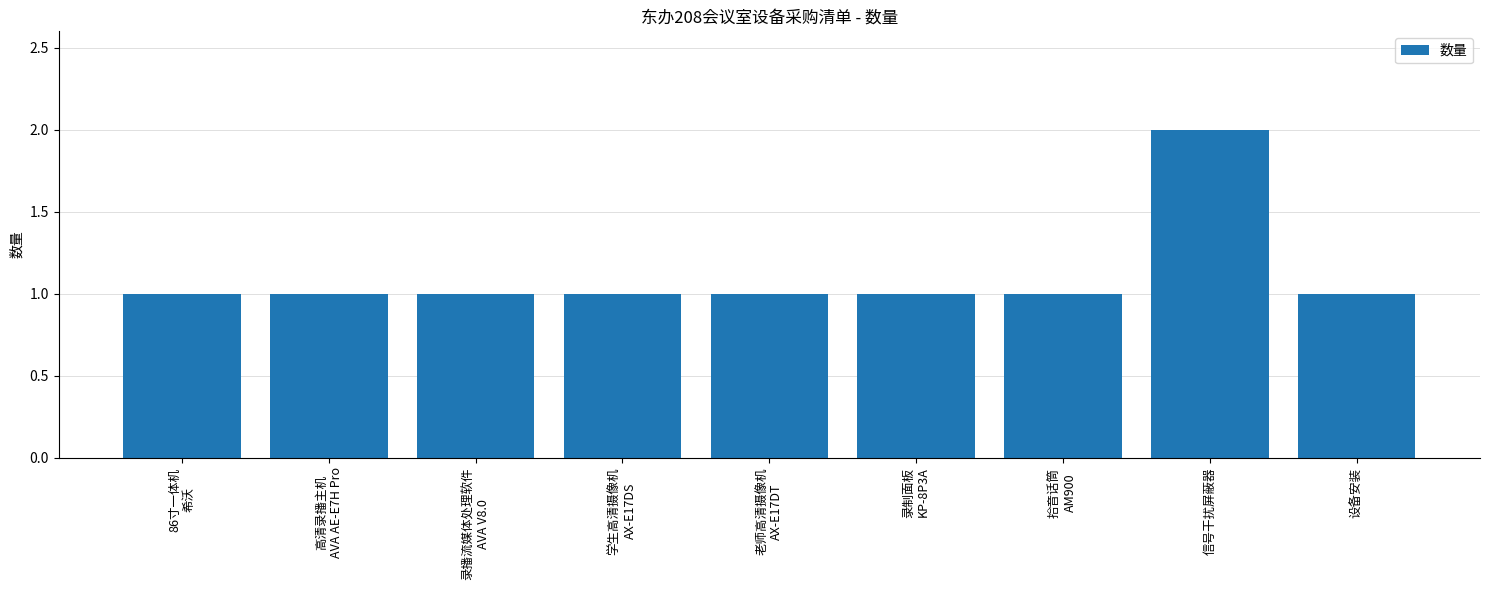

At which category does the chart reach its peak across all series?

信号干扰屏蔽器